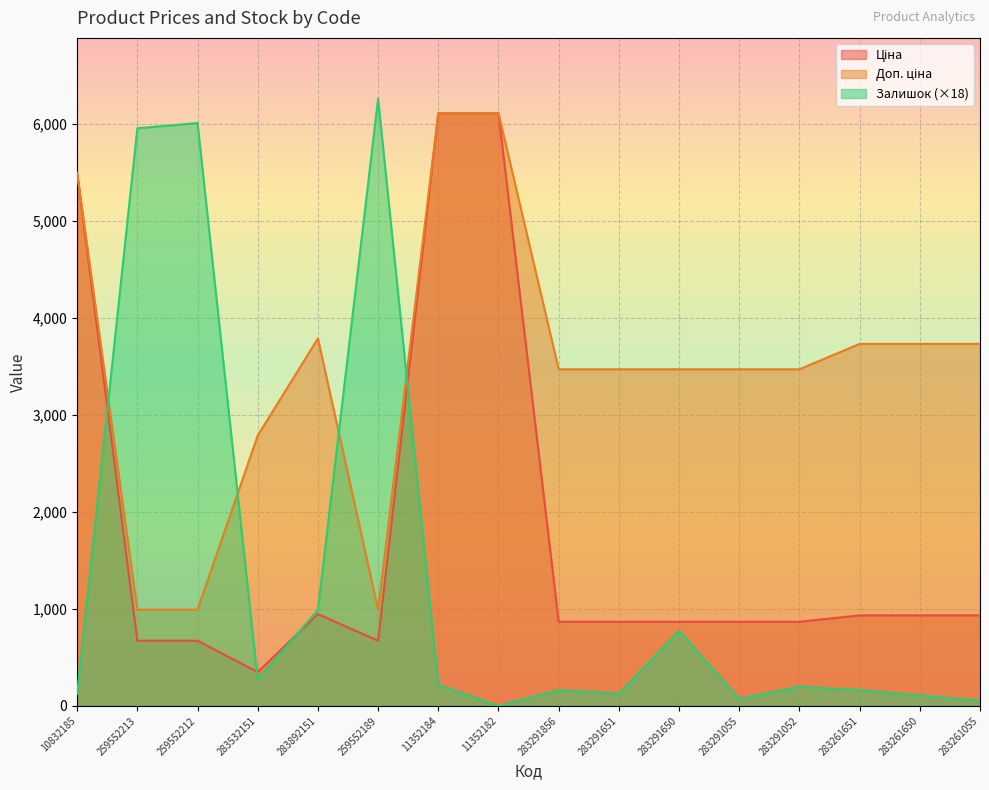

How many values in the Ціна series are below 868?

4